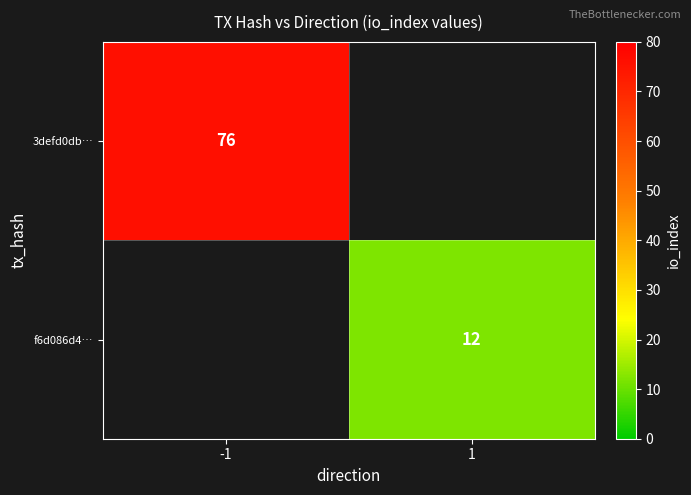

Is the value of f6d086d4… at 1 greater than the value of 3defd0db… at -1?

No